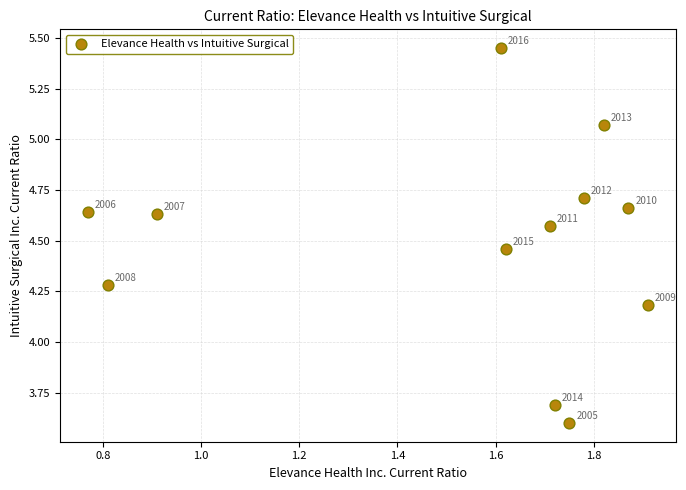

What is the average X value?

1.5